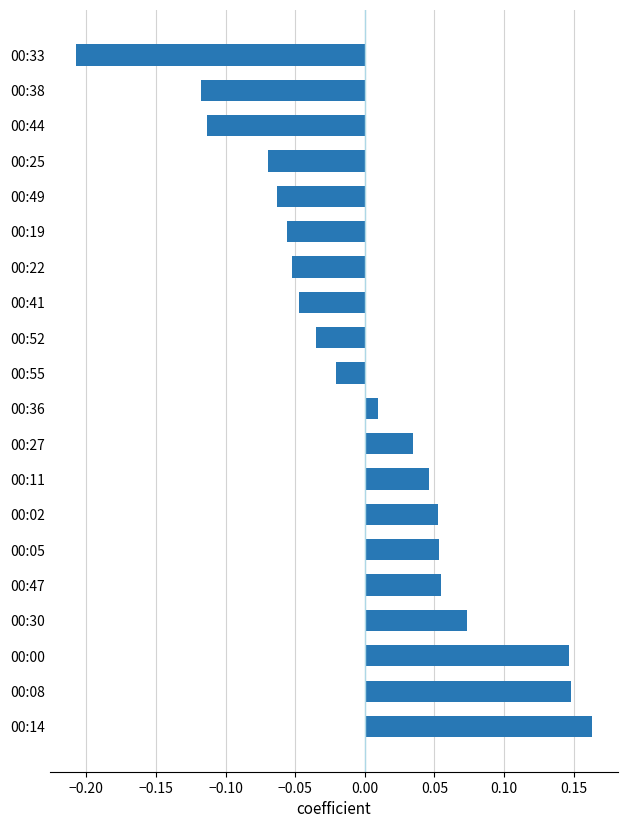

Which has a higher value, 00:14 or 00:33?

00:14